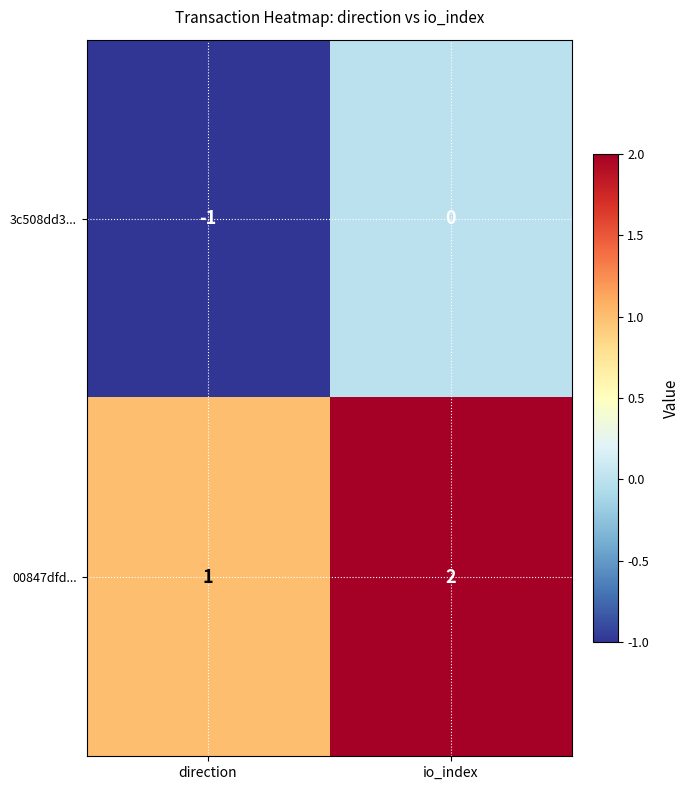

Rank the series by their maximum value, from lowest to highest.

3c508dd3..., 00847dfd...